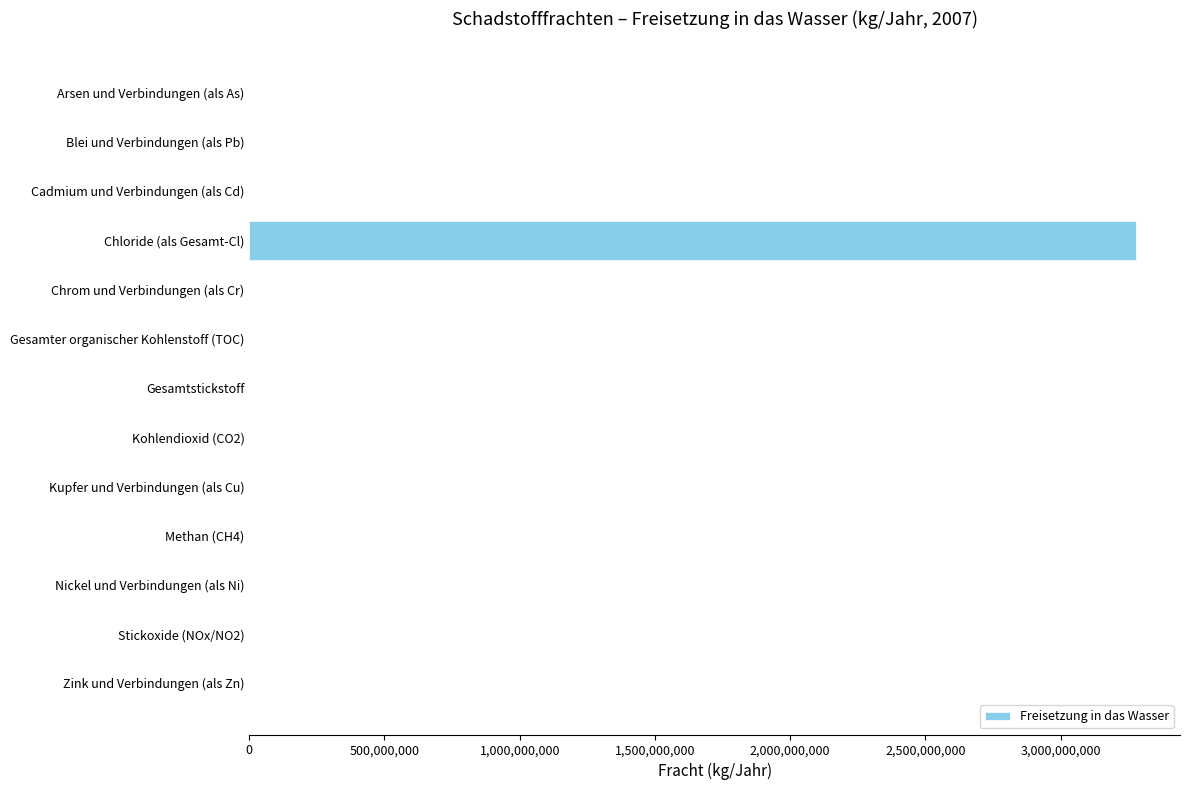

How many series are shown in this chart?

1